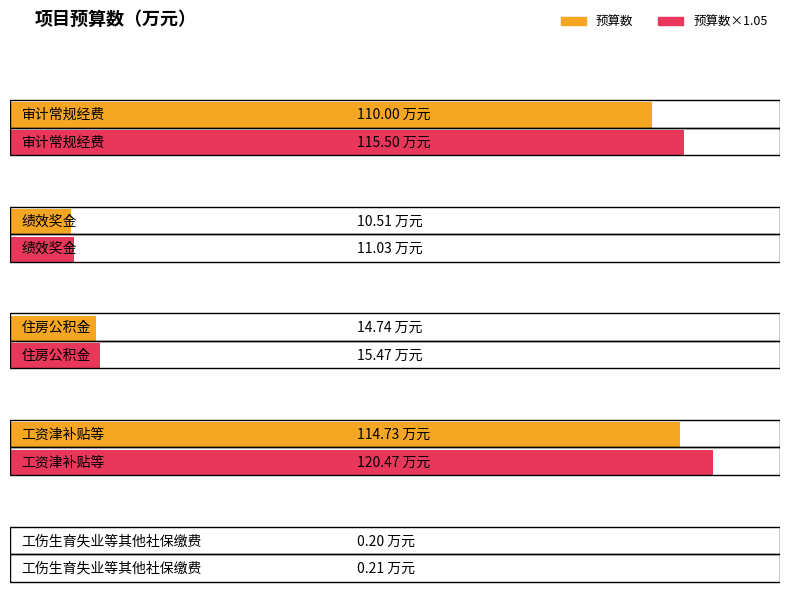

What is the label of the 3rd bar from the left?

住房公积金